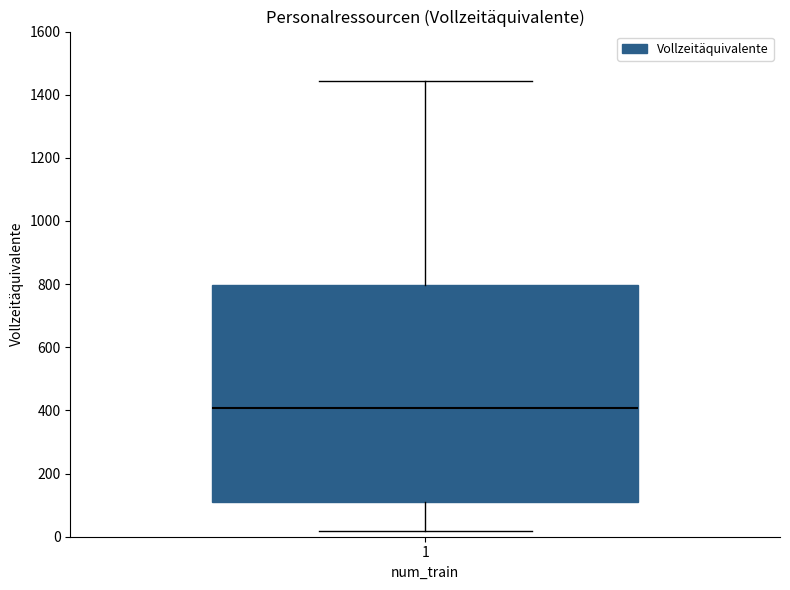

Transcribe this box plot: give where the median line is, the range the box spans, and where the two whiskers end, as read against the y-axis. The values are not printed on the chart, so give them approximately, as read against the axis.

median 400, box 100 to 800, whiskers 20 to 1440